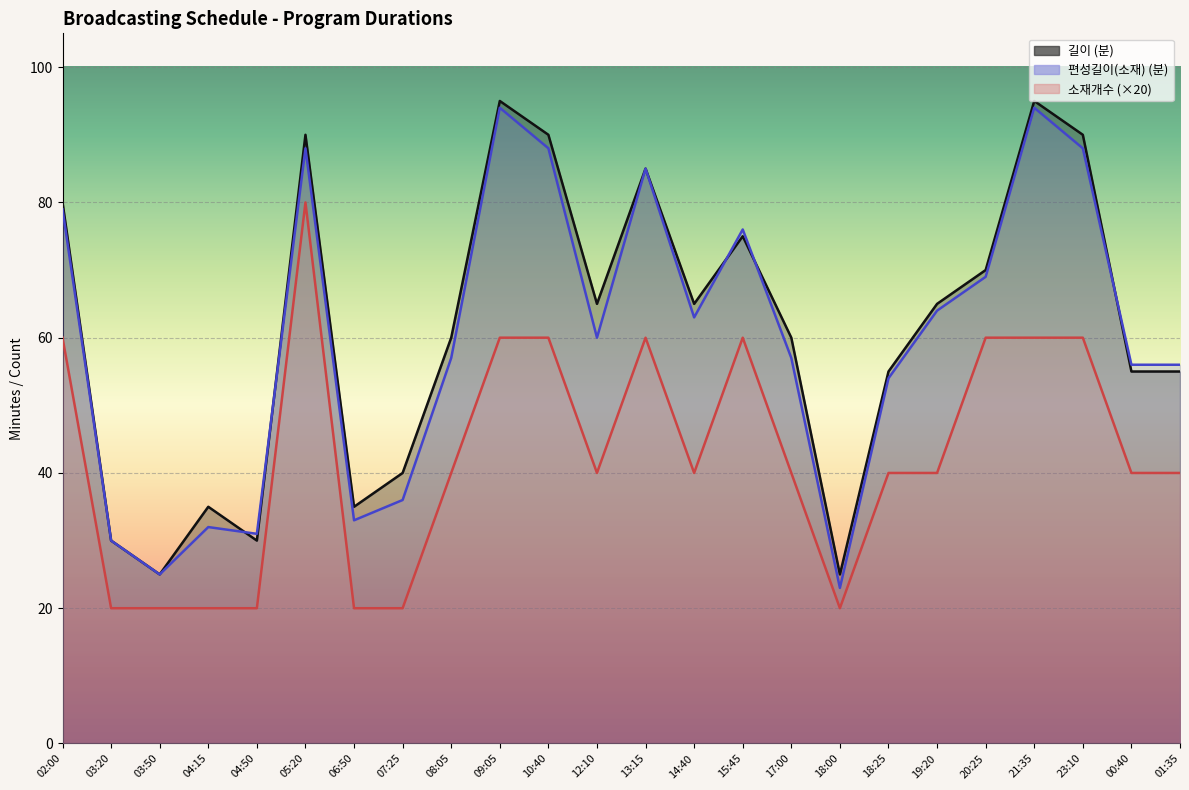

Where is 소재개수 nearest to the value 50?

02:00